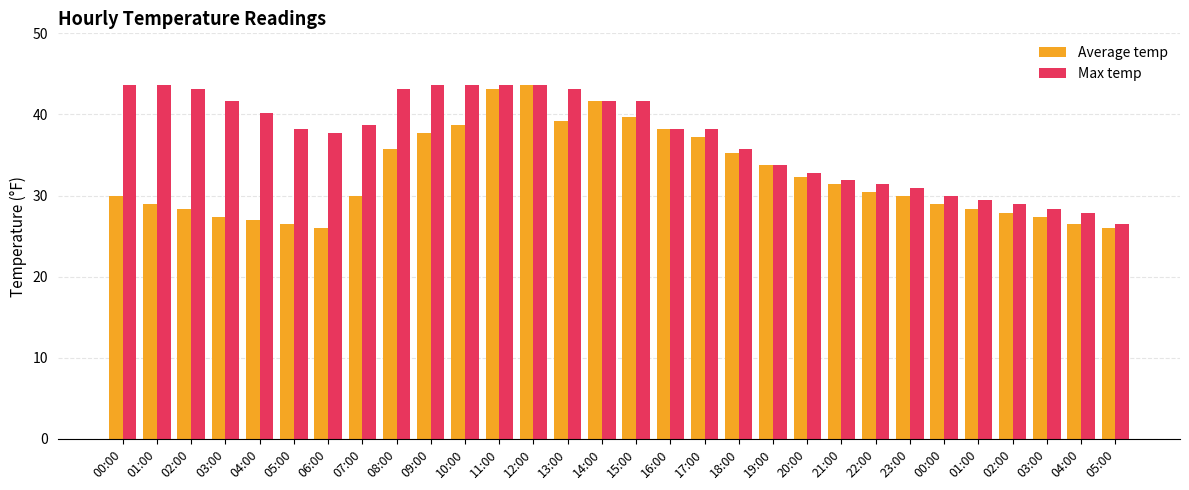

The Max temp series shows 43.1 at 08:00. True or false?

True